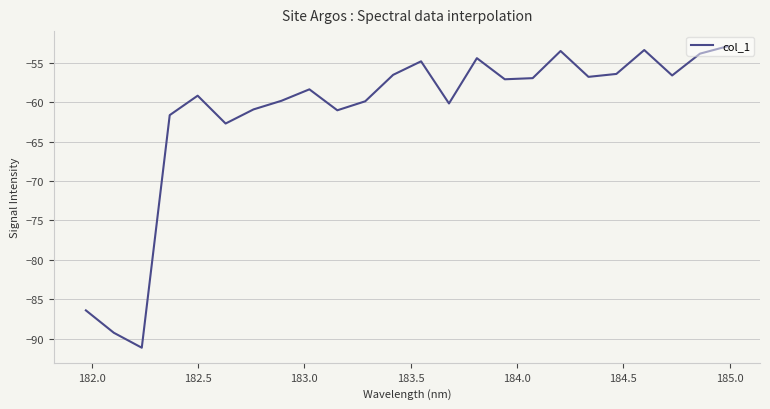

What is the smallest value displayed?

-91.1